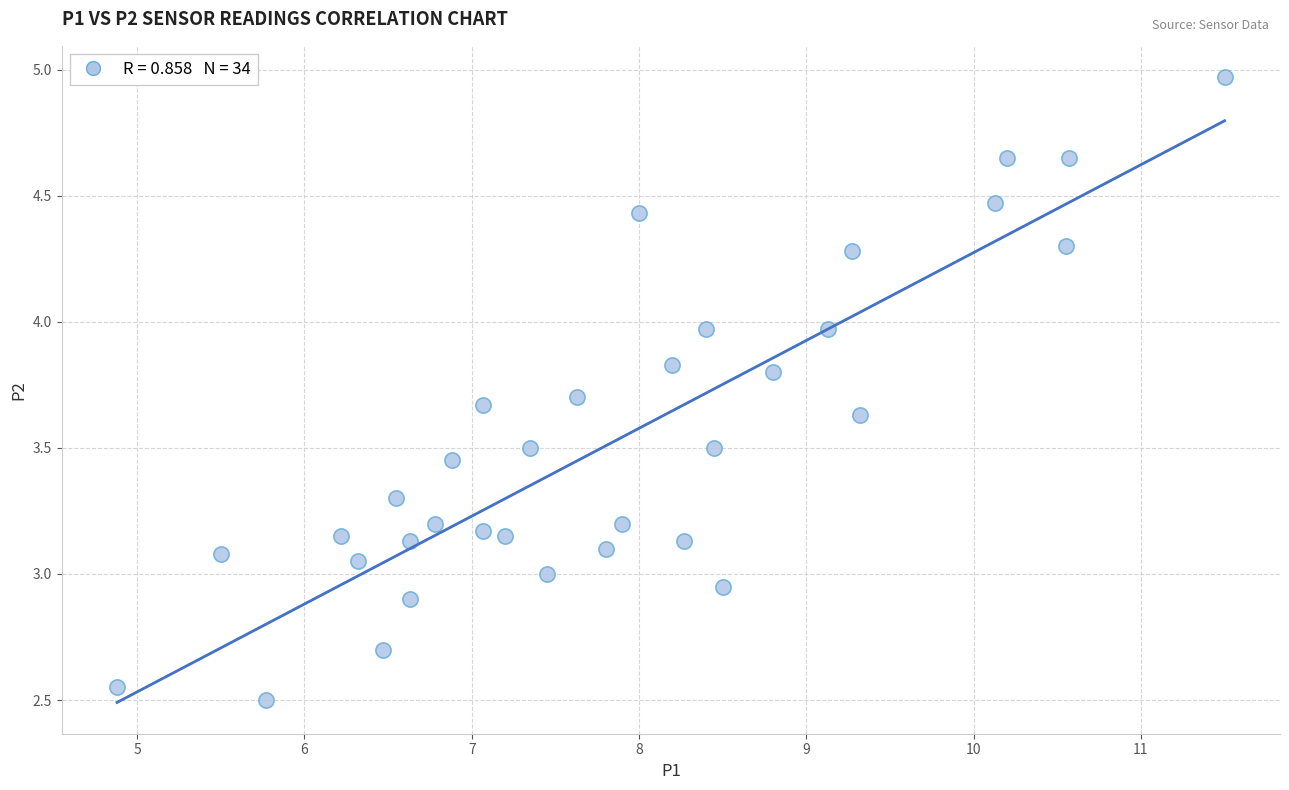

What is the range of X values (max minus min)?

6.6